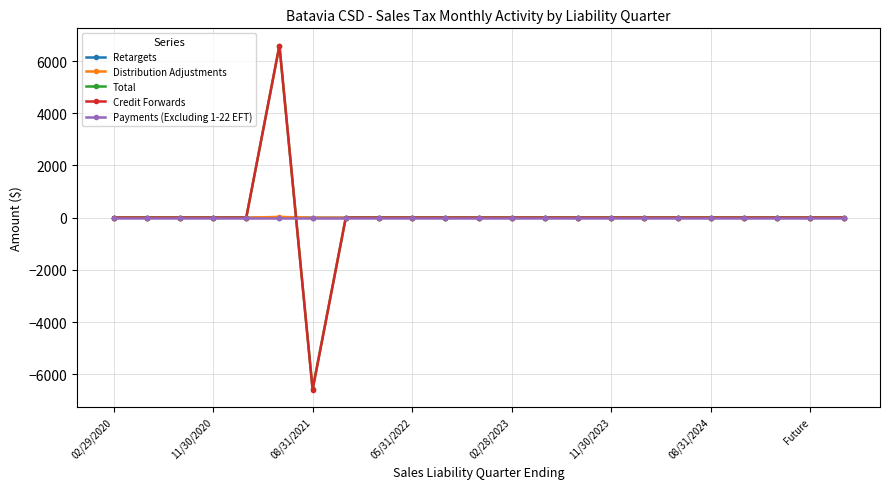

What is the minimum value shown in the chart?

-6592.9